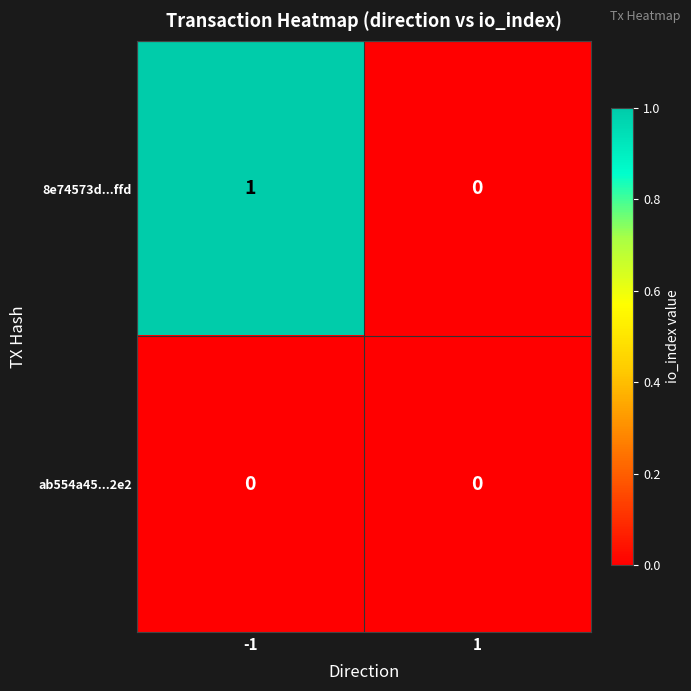

Which series has the largest total across all categories?

8e74573d...ffd